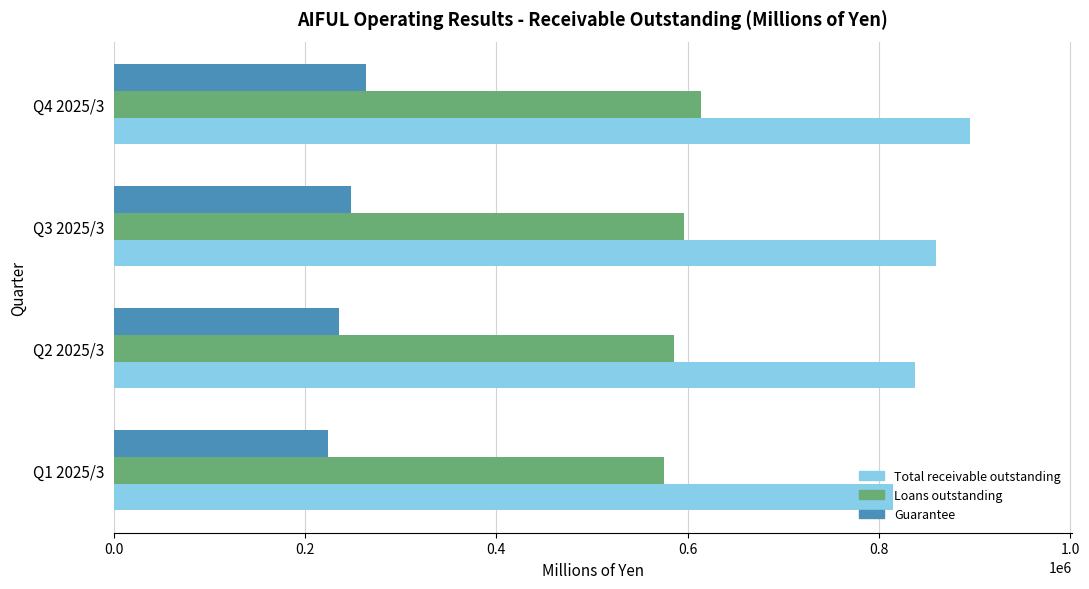

What are all the series names shown in the legend?

Total receivable outstanding, Loans outstanding, Guarantee